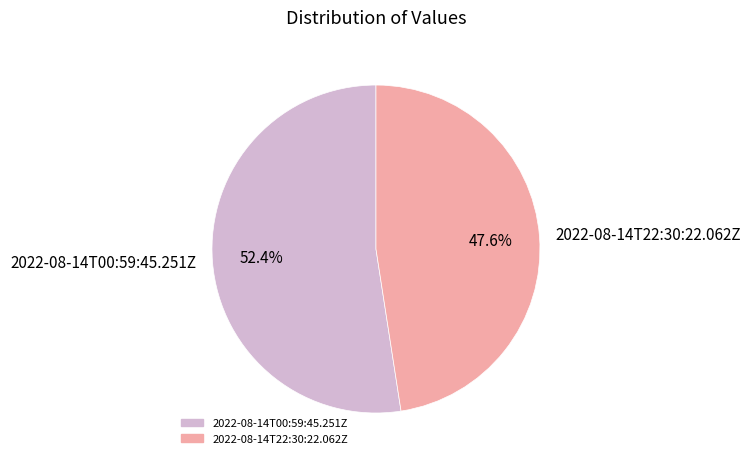

True or false: 2022-08-14T22:30:22.062Z accounts for 48% of the total.

True